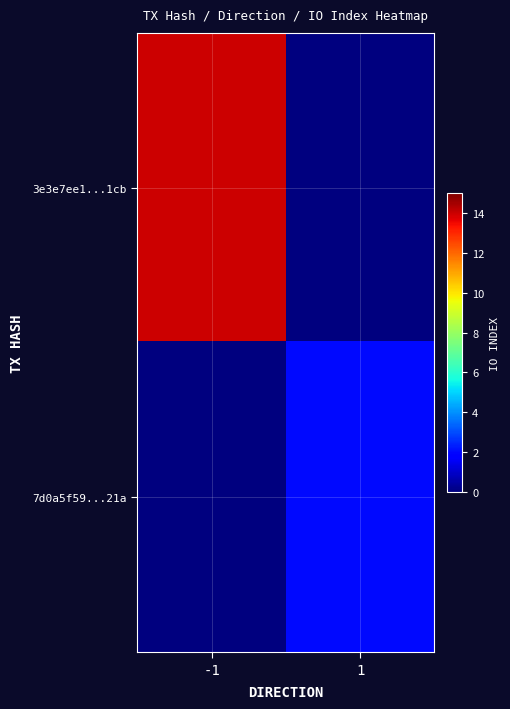

Count the number of data series in this chart.

2